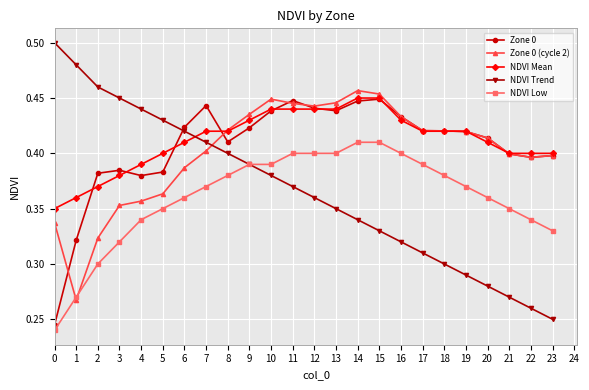

True or false: NDVI Low and NDVI Mean cross at least once.

False